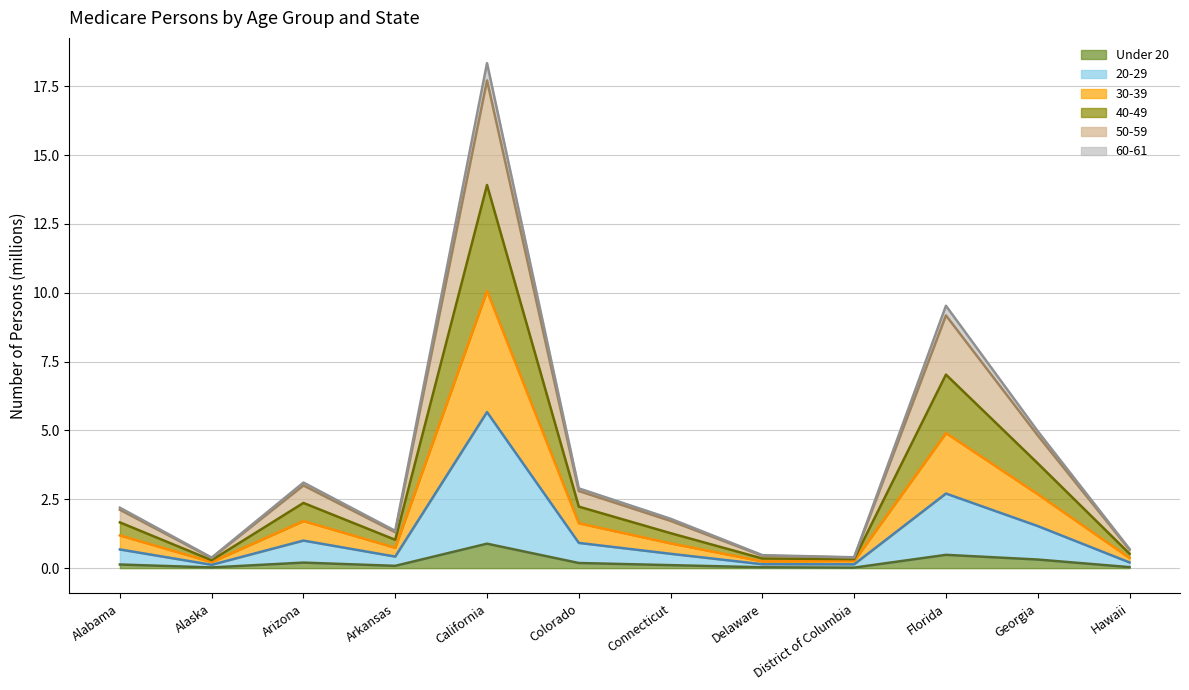

Which category has the highest value in the Under 20 series?

California